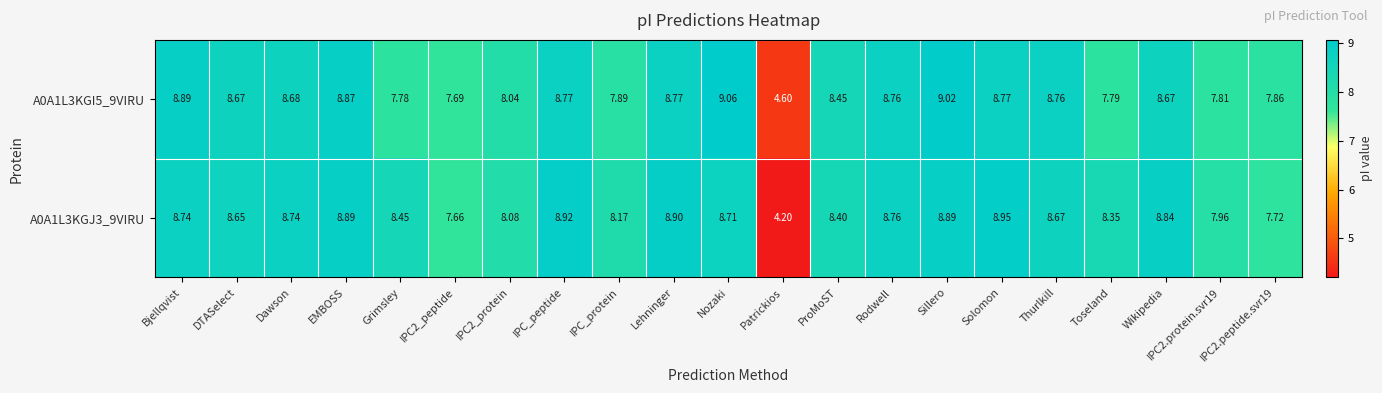

At which label does A0A1L3KGJ3_9VIRU first exceed 8?

Bjellqvist